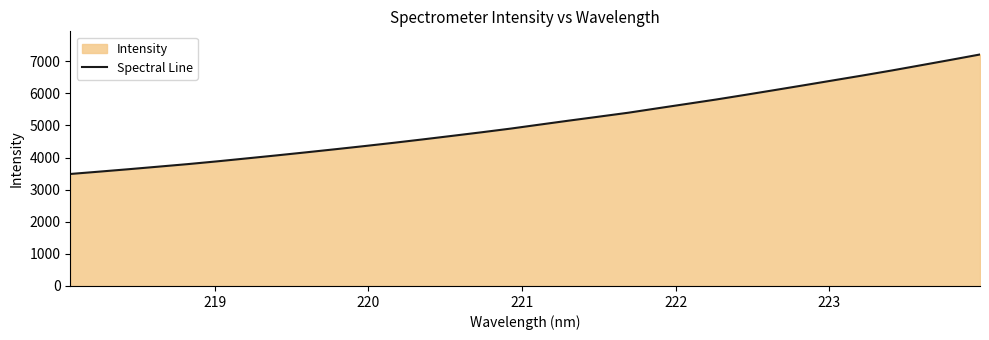

What is the difference between the maximum and minimum values?

3721.1